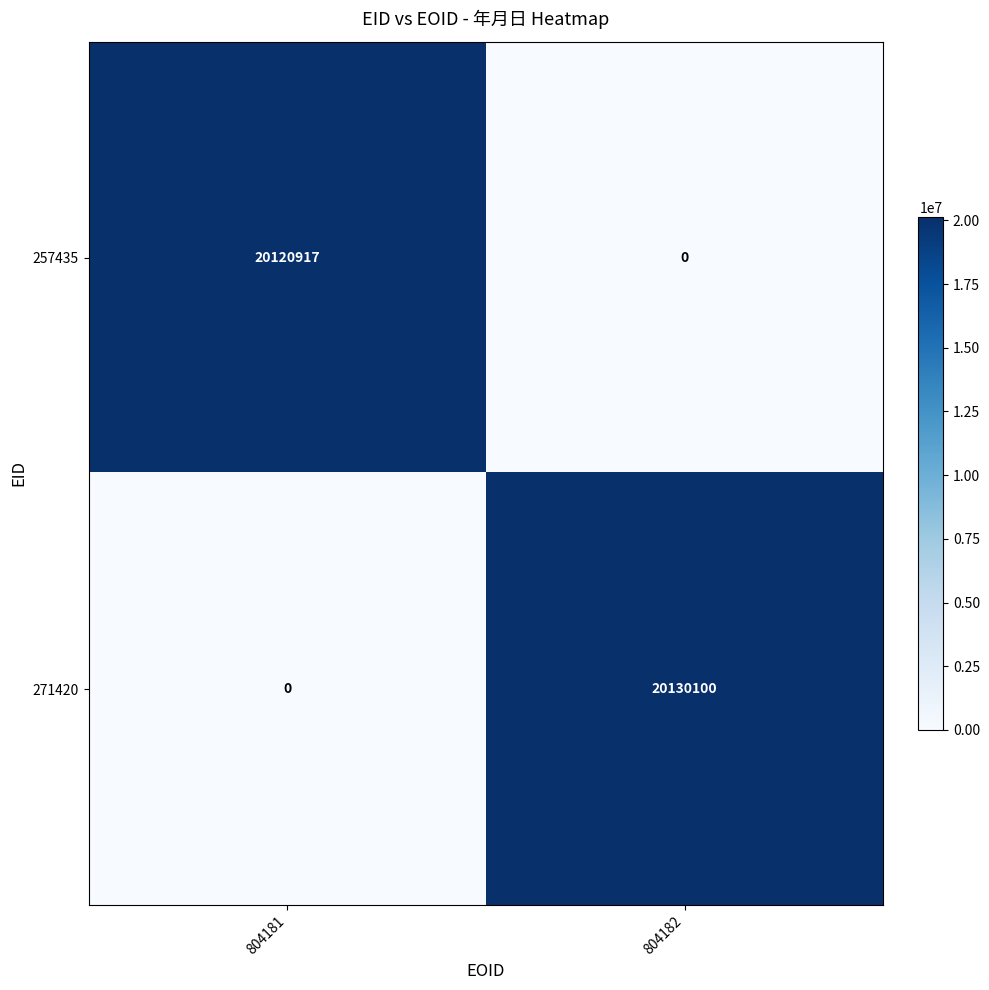

The 257435 series shows -9396793 at 804182. True or false?

False